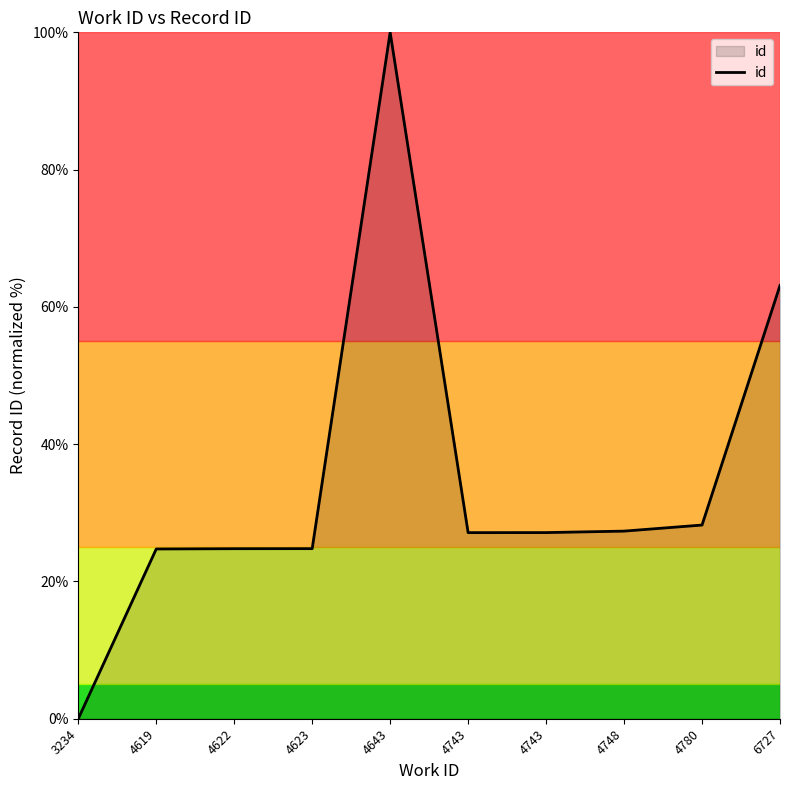

Where is the first local maximum?

4643